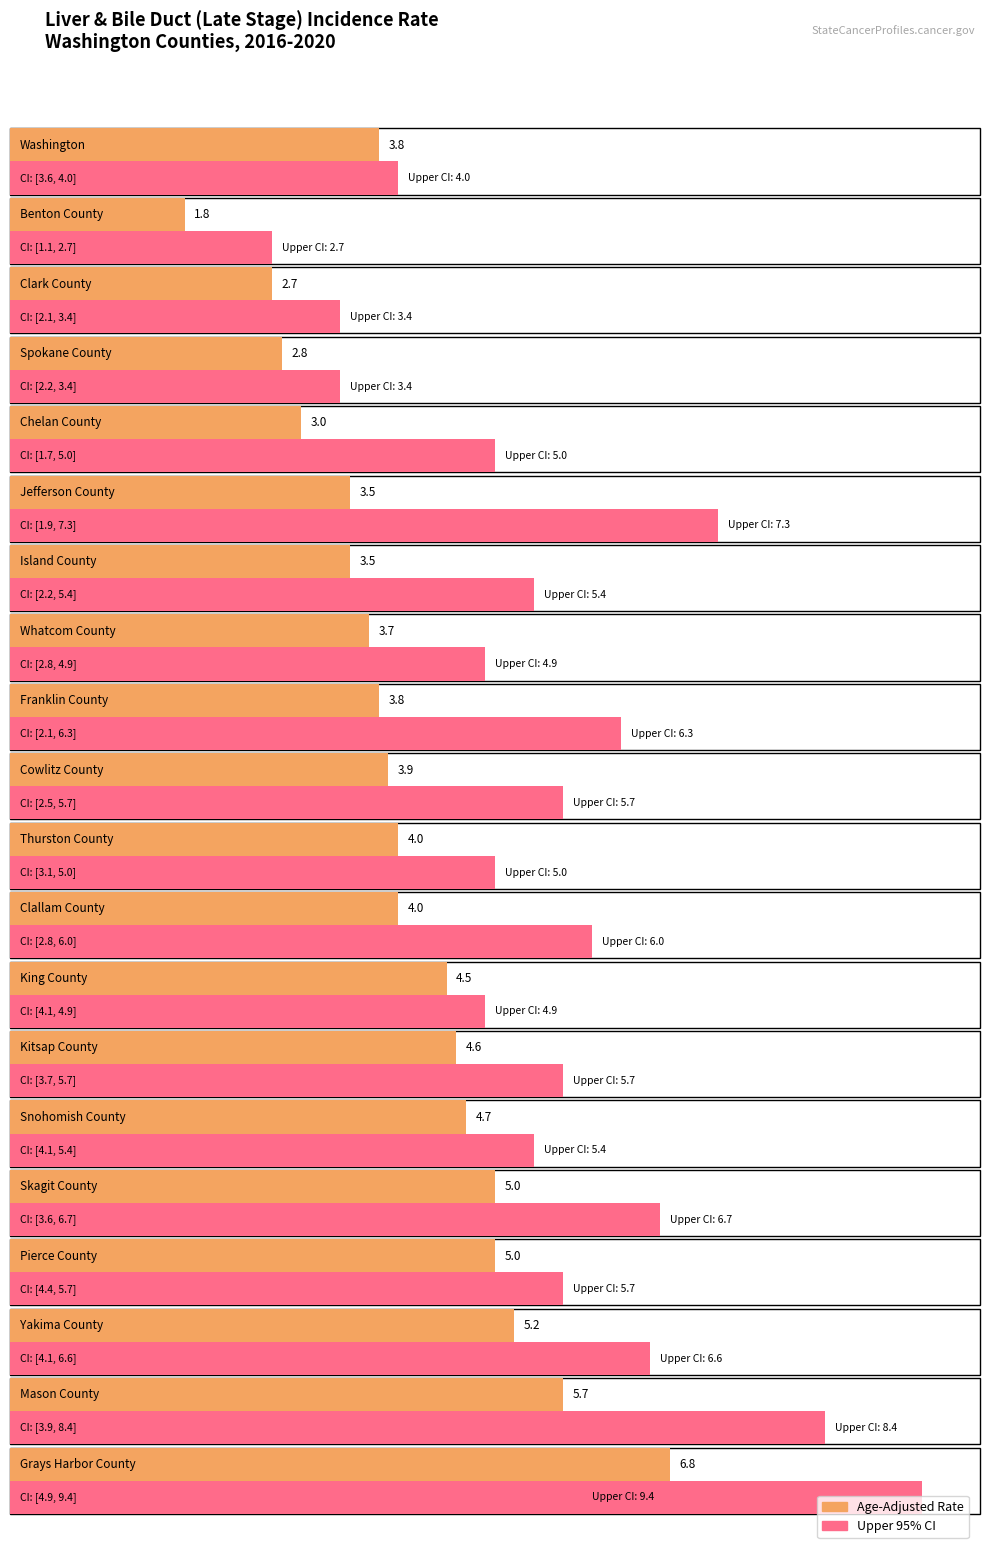

At which category is the sum across all series the highest?

Grays Harbor County